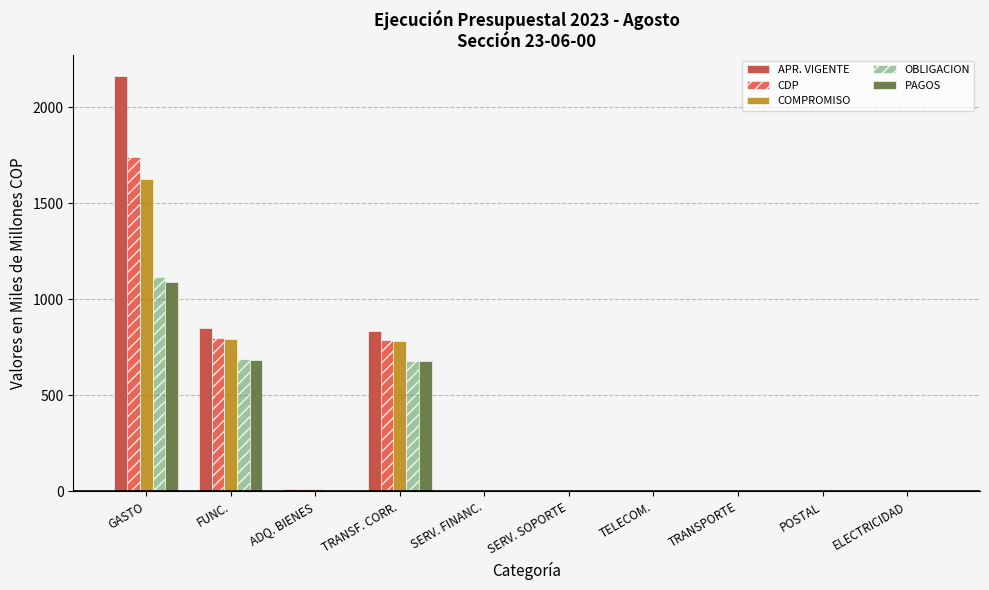

What is the sum of all COMPROMISO values?

3222.7